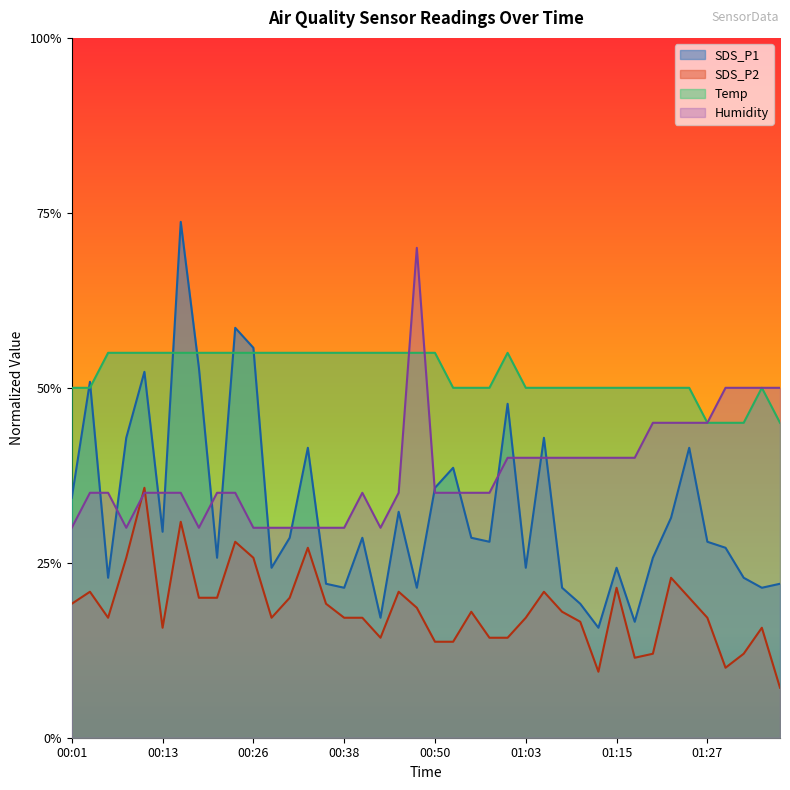

What are all the series names shown in the legend?

SDS_P1, SDS_P2, Temp, Humidity